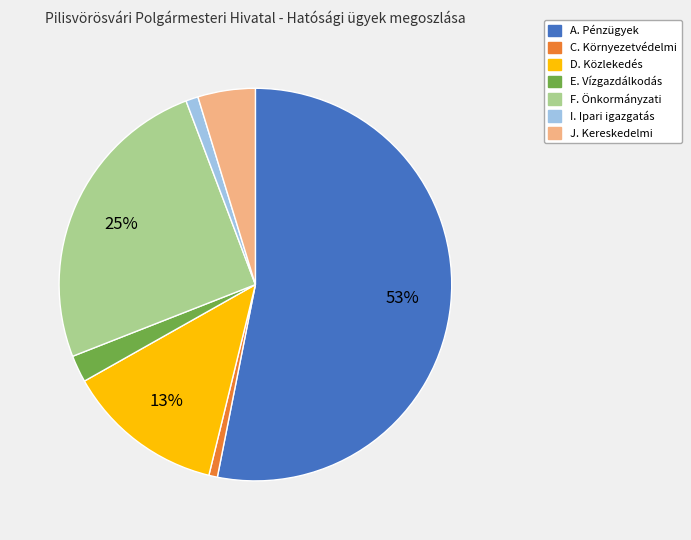

To the nearest percent, what is the difference between the largest and smallest slice percentages?

52%